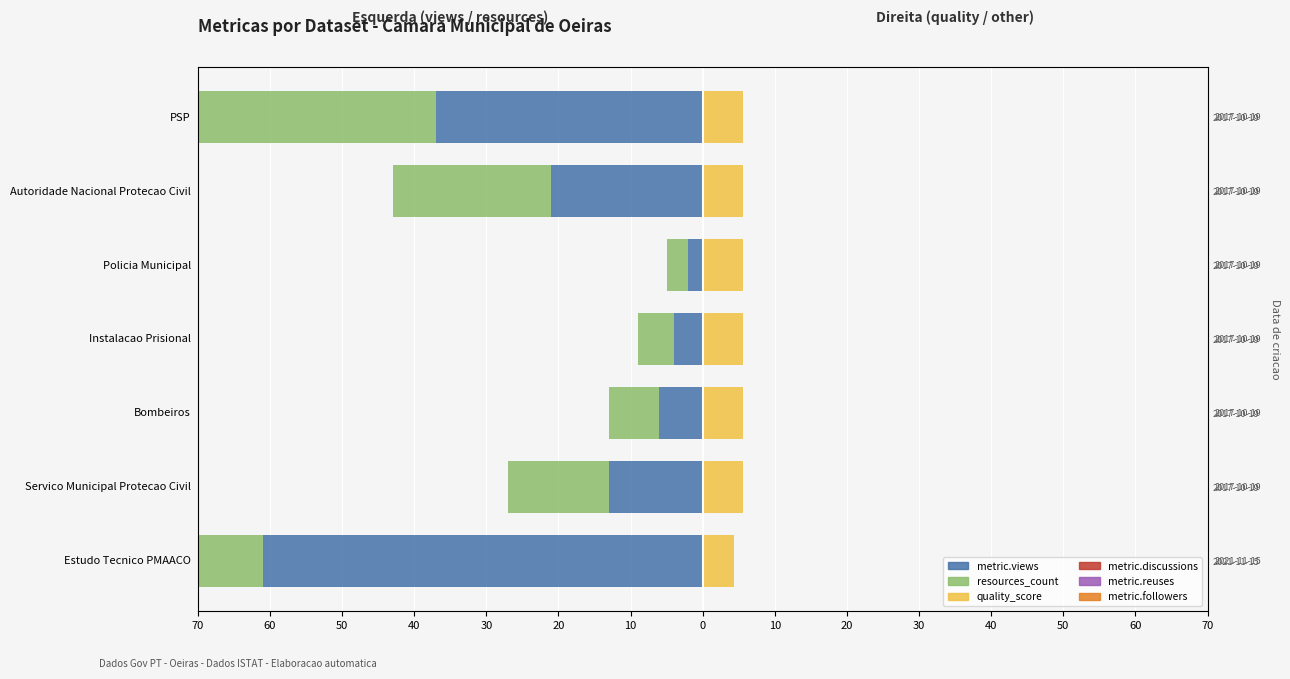

How many groups of bars are there?

7